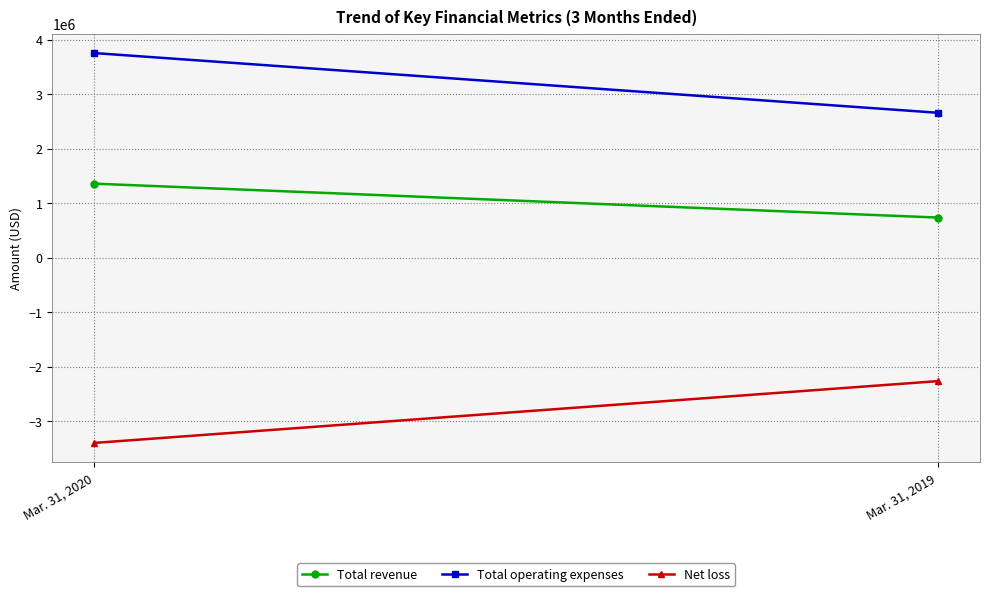

What is the difference between the highest and lowest values at Mar. 31, 2019?

4920171